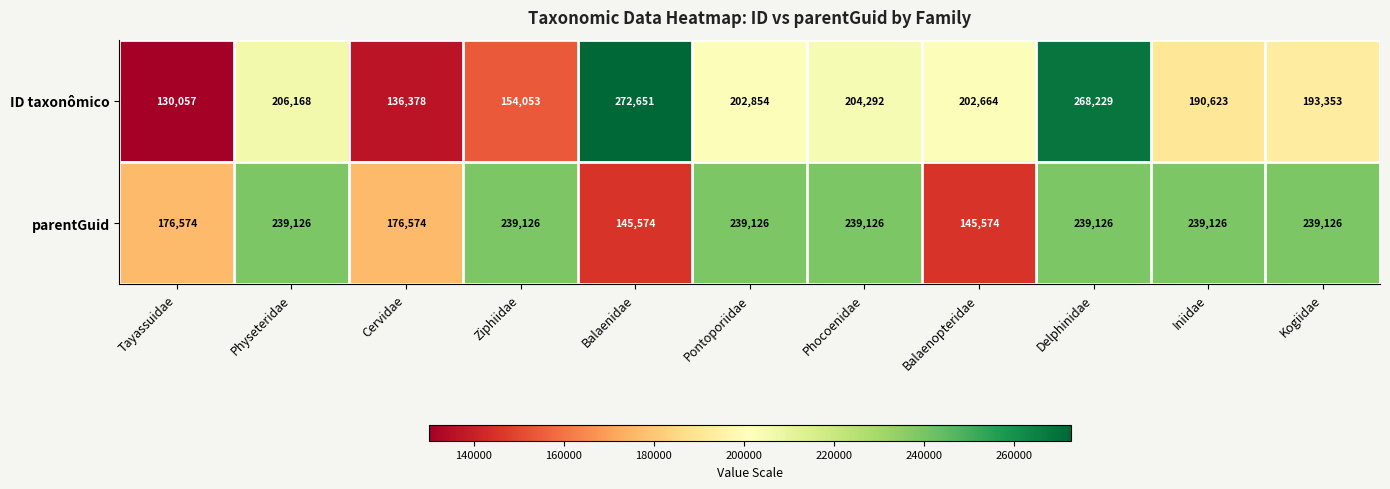

Which series has the largest total across all categories?

parentGuid